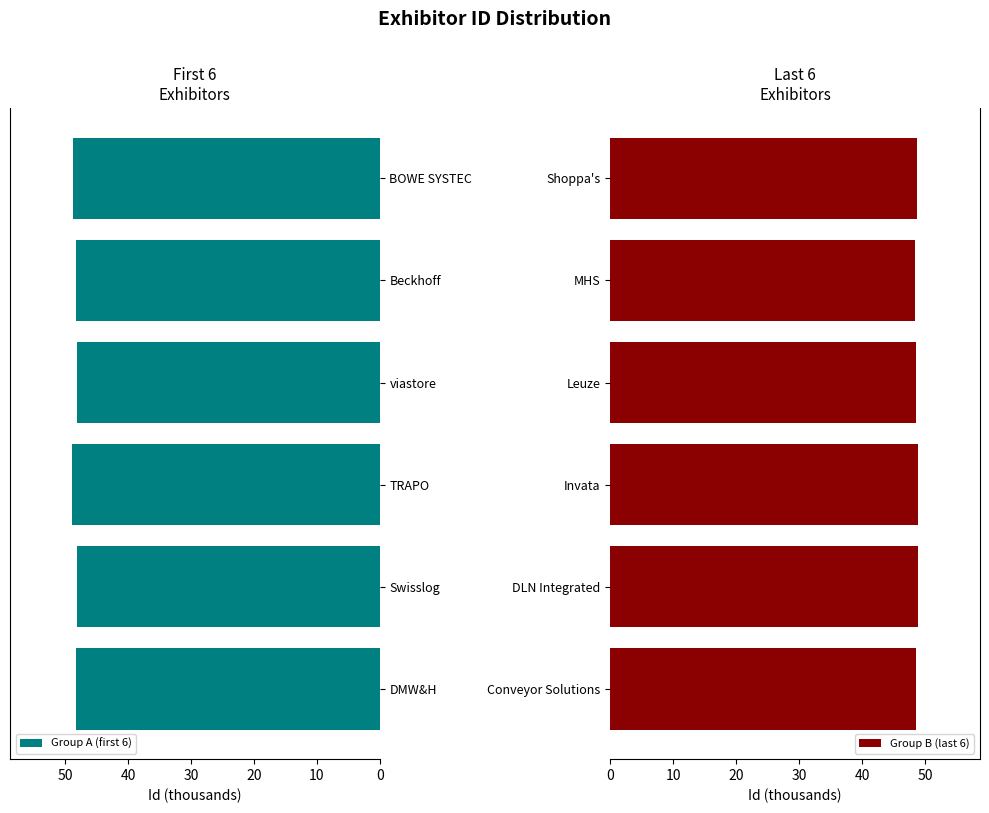

What are all the series names shown in the legend?

Group A (first 6), Group B (last 6)